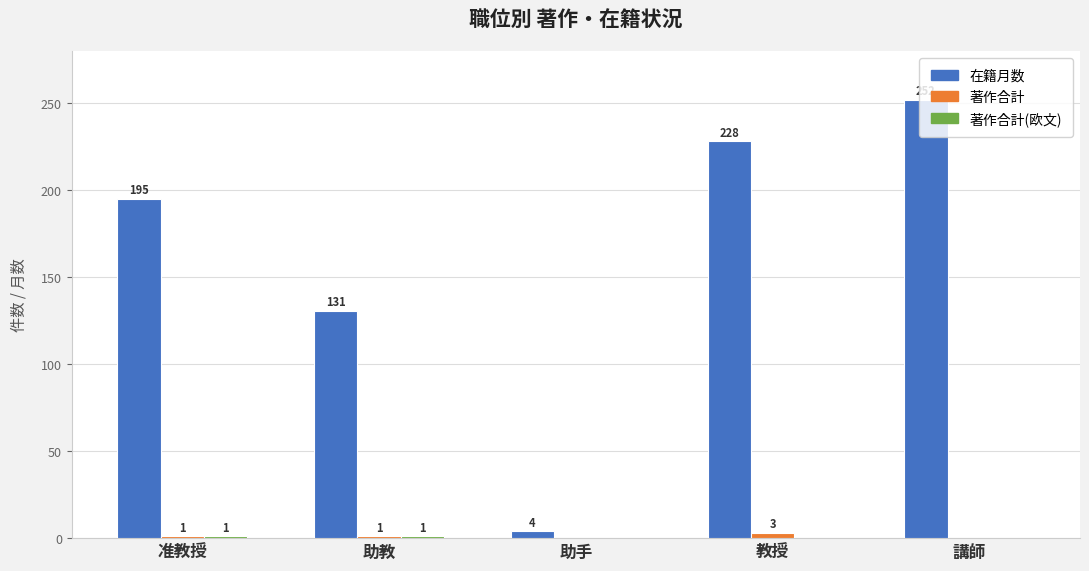

Which series changed the most between 教授 and 講師?

在籍月数